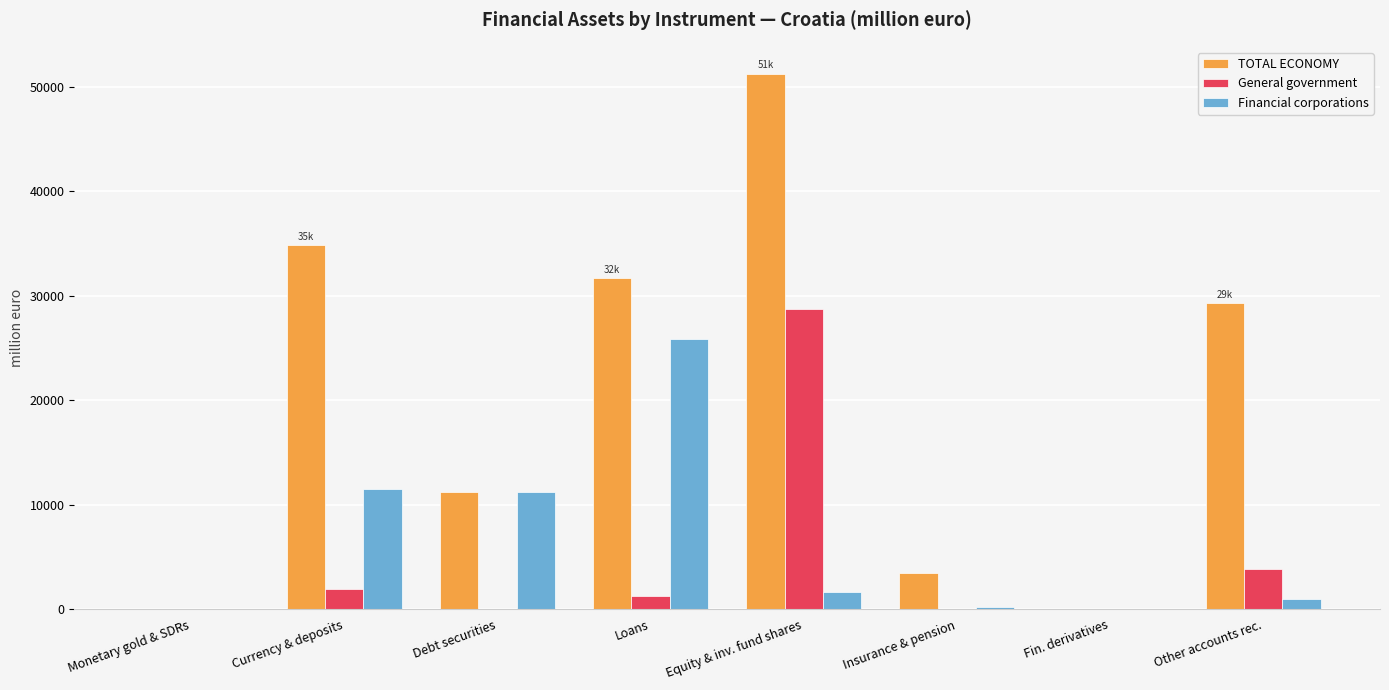

At which category is the sum across all series the highest?

Equity & inv. fund shares